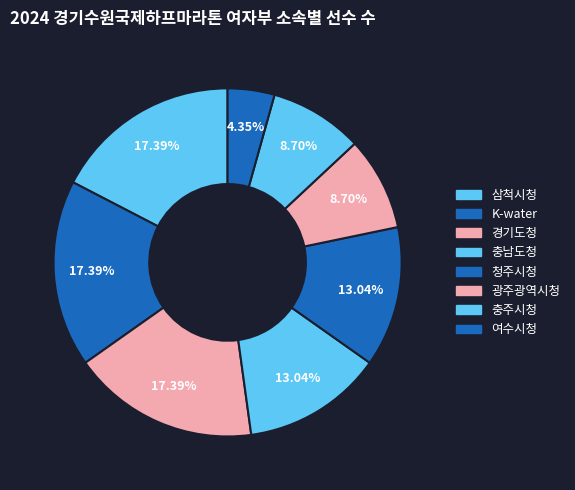

Is there any slice that represents more than half of the pie?

No